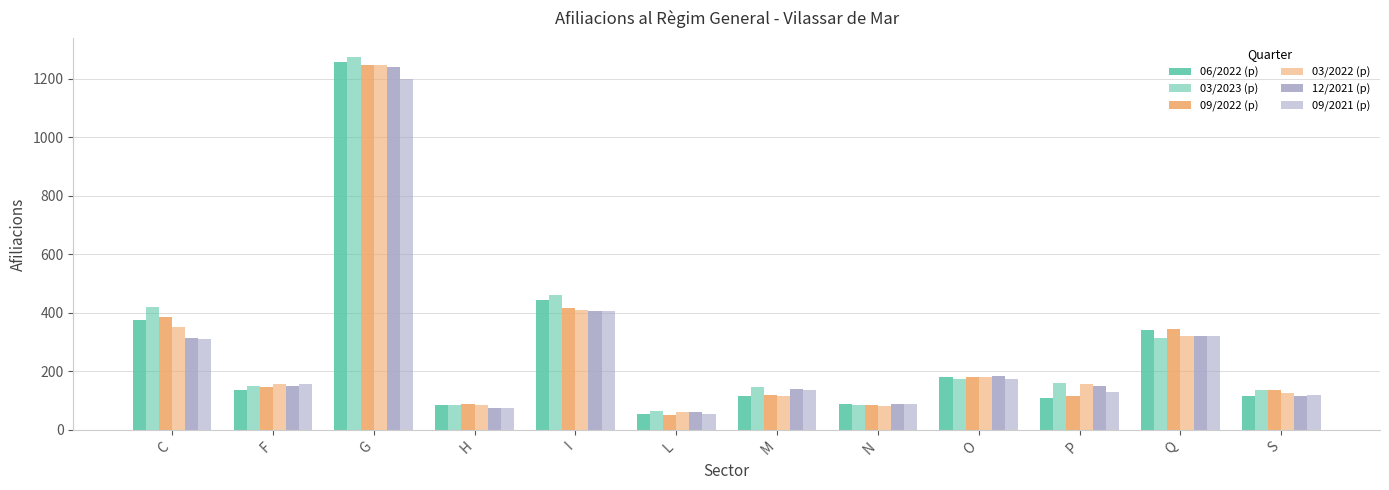

Reading left to right, what are all the values shown in this chart?

06/2022 (p): C=375	F=135	G=1255	H=85	I=445	L=55	M=115	N=90	O=180	P=110	Q=340	S=115
03/2023 (p): C=420	F=150	G=1275	H=85	I=460	L=65	M=145	N=85	O=175	P=160	Q=315	S=135
09/2022 (p): C=385	F=145	G=1245	H=90	I=415	L=50	M=120	N=85	O=180	P=115	Q=345	S=135
03/2022 (p): C=350	F=155	G=1245	H=85	I=410	L=60	M=115	N=80	O=180	P=155	Q=320	S=125
12/2021 (p): C=315	F=150	G=1240	H=75	I=405	L=60	M=140	N=90	O=185	P=150	Q=320	S=115
09/2021 (p): C=310	F=155	G=1200	H=75	I=405	L=55	M=135	N=90	O=175	P=130	Q=320	S=120